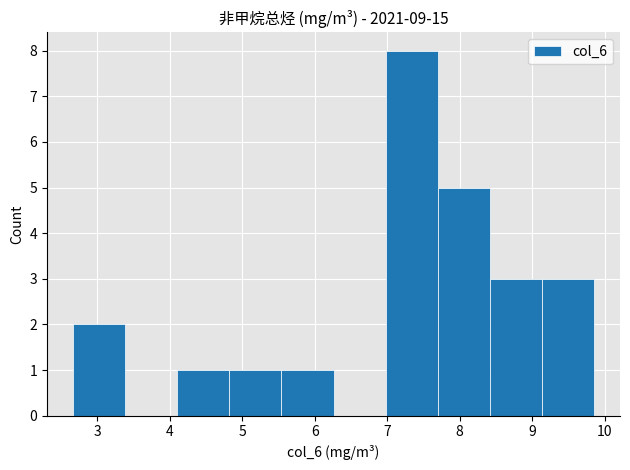

Which range on the x-axis has the tallest bar?

7.0 to 7.7